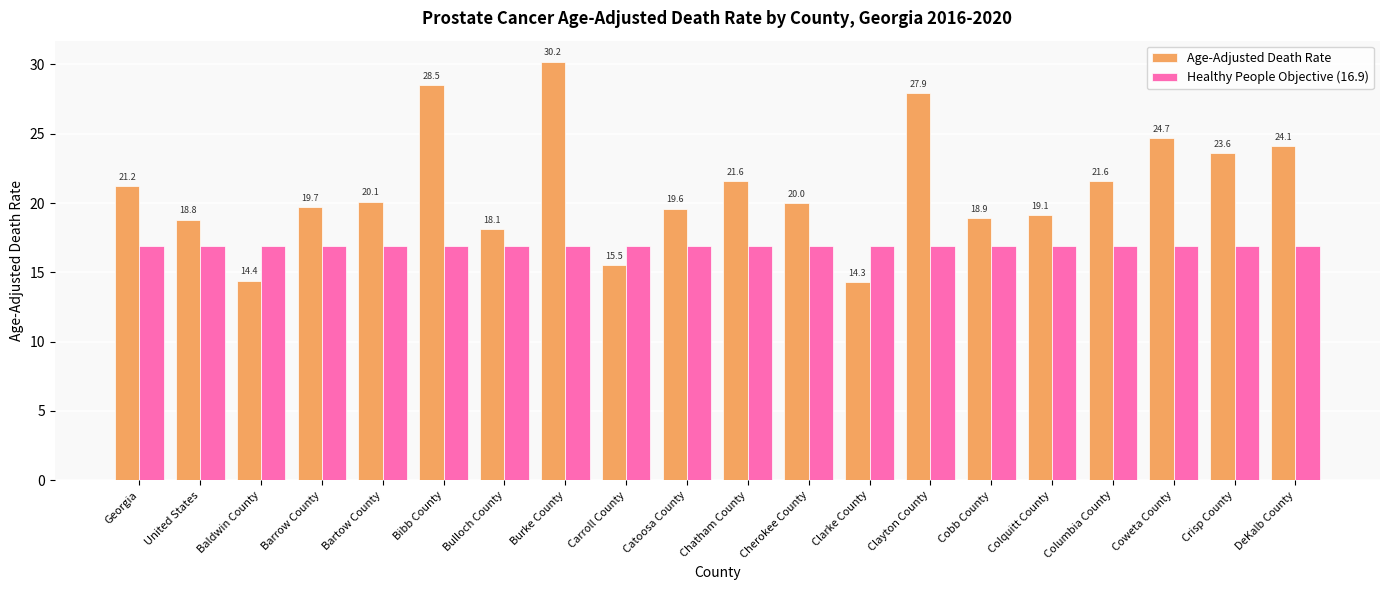

Reading left to right, transcribe all the data shown in this chart.

Age-Adjusted Death Rate: 21.2	18.8	14.4	19.7	20.1	28.5	18.1	30.2	15.5	19.6	21.6	20.0	14.3	27.9	18.9	19.1	21.6	24.7	23.6	24.1
Healthy People Objective (16.9): 16.9	16.9	16.9	16.9	16.9	16.9	16.9	16.9	16.9	16.9	16.9	16.9	16.9	16.9	16.9	16.9	16.9	16.9	16.9	16.9